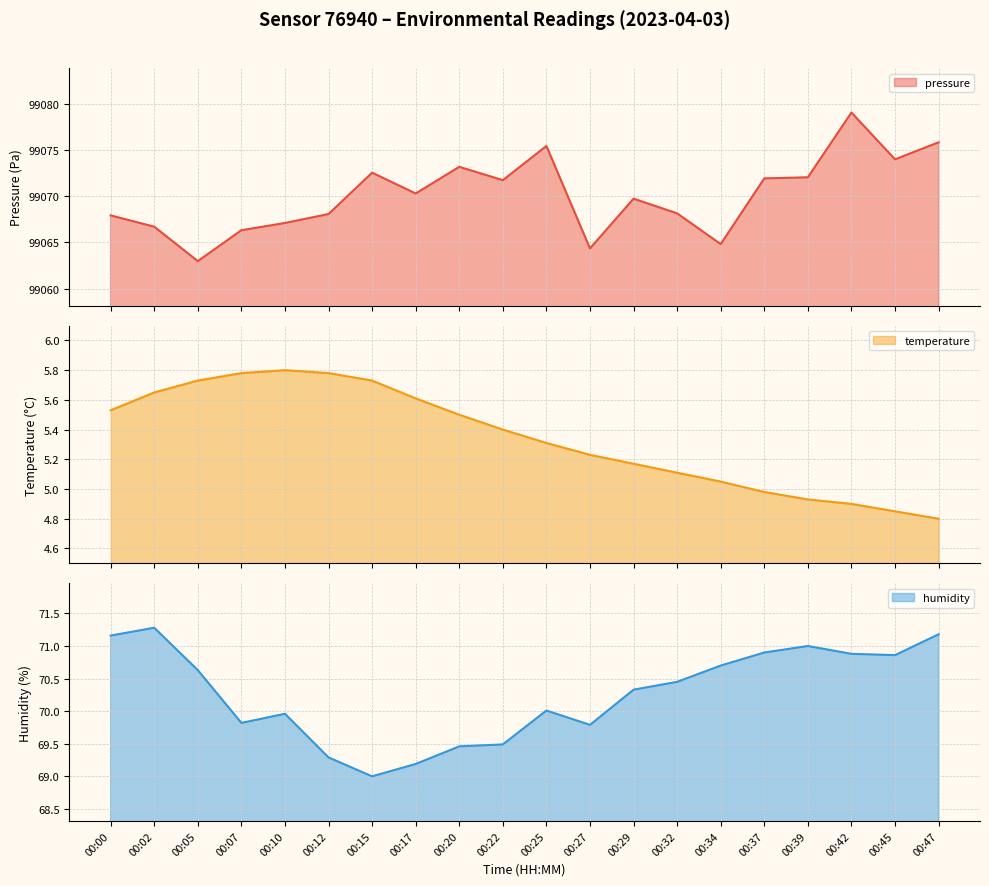

Where does the temperature series first go above 5?

00:00